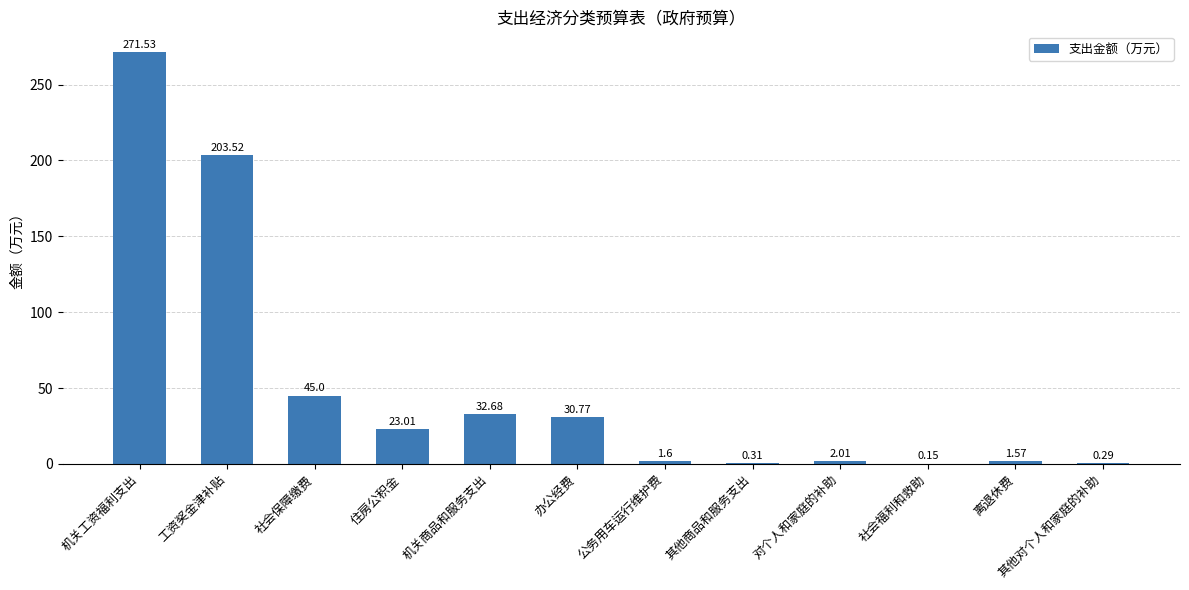

What is the maximum value shown in the chart?

271.5